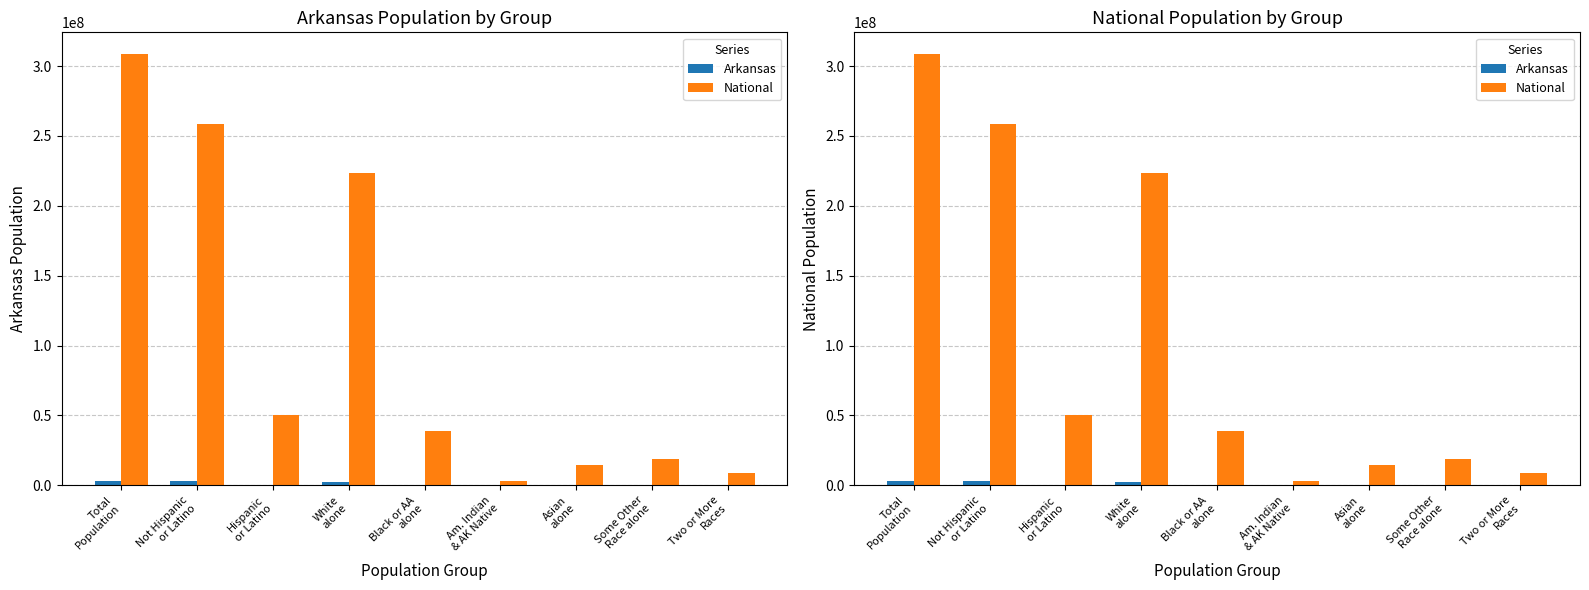

Reading right to left, what are all the values shown in this chart?

Arkansas: Two or More
Races=57010	Some Other
Race alone=99571	Asian
alone=36102	Am. Indian
& AK Native=22248	Black or AA
alone=449895	White
alone=2245229	Hispanic
or Latino=186050	Not Hispanic
or Latino=2729868	Total
Population=2915918
National: Two or More
Races=9009073	Some Other
Race alone=19107368	Asian
alone=14674252	Am. Indian
& AK Native=2932248	Black or AA
alone=38929319	White
alone=223553265	Hispanic
or Latino=50477594	Not Hispanic
or Latino=258267944	Total
Population=308745538